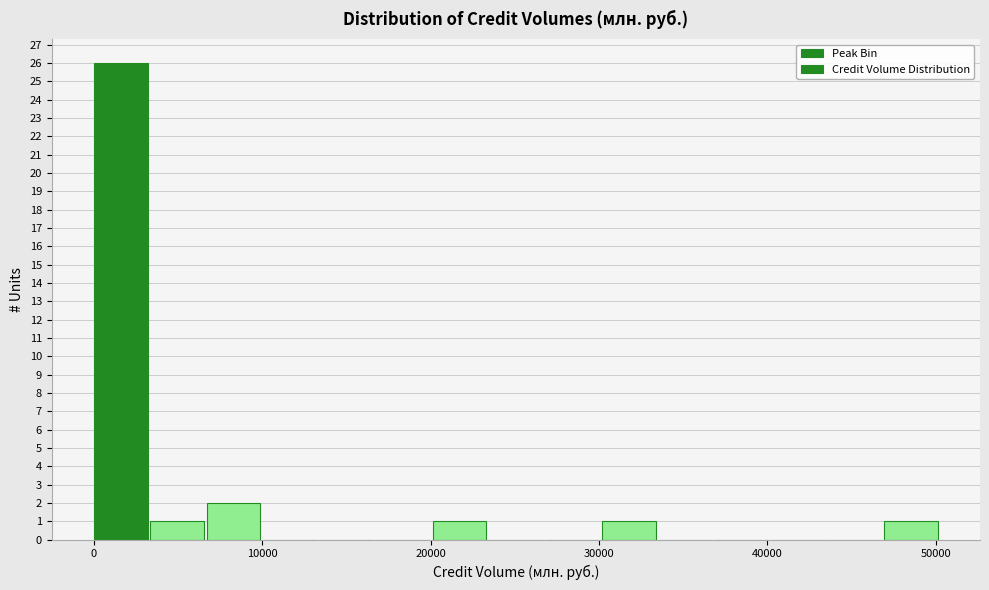

Read against the x-axis, roughly where is the centre of the tallest bar?

2000